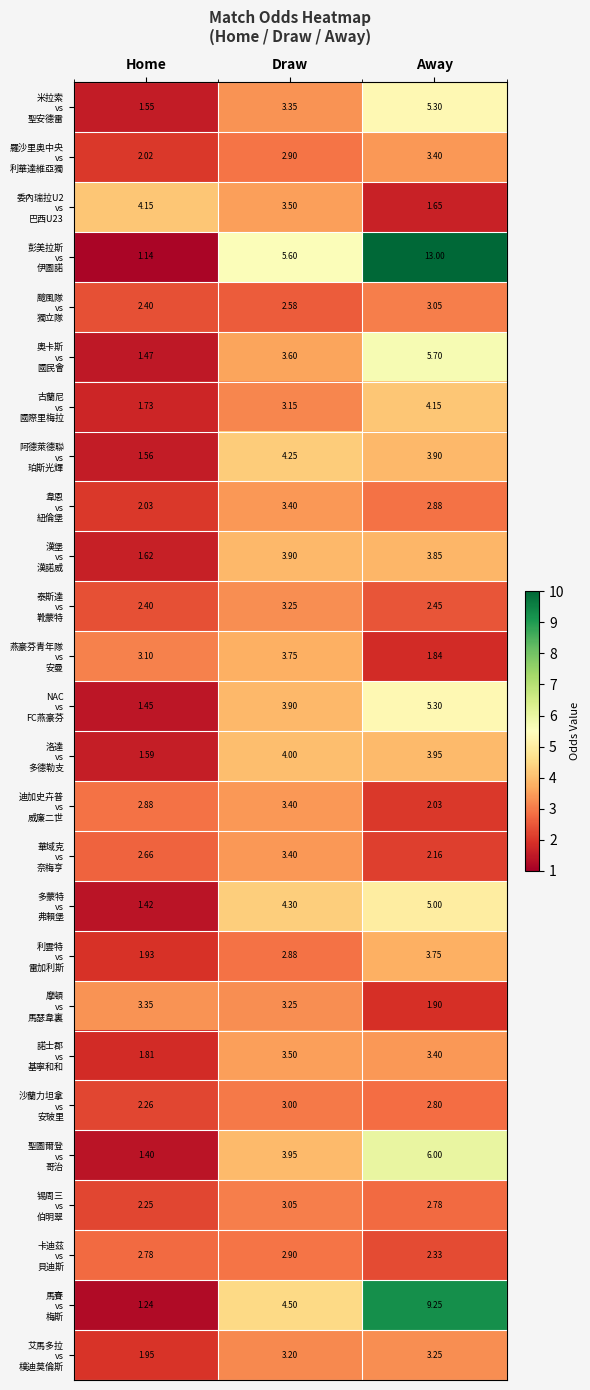

At which category does the chart reach its minimum across all series?

Home